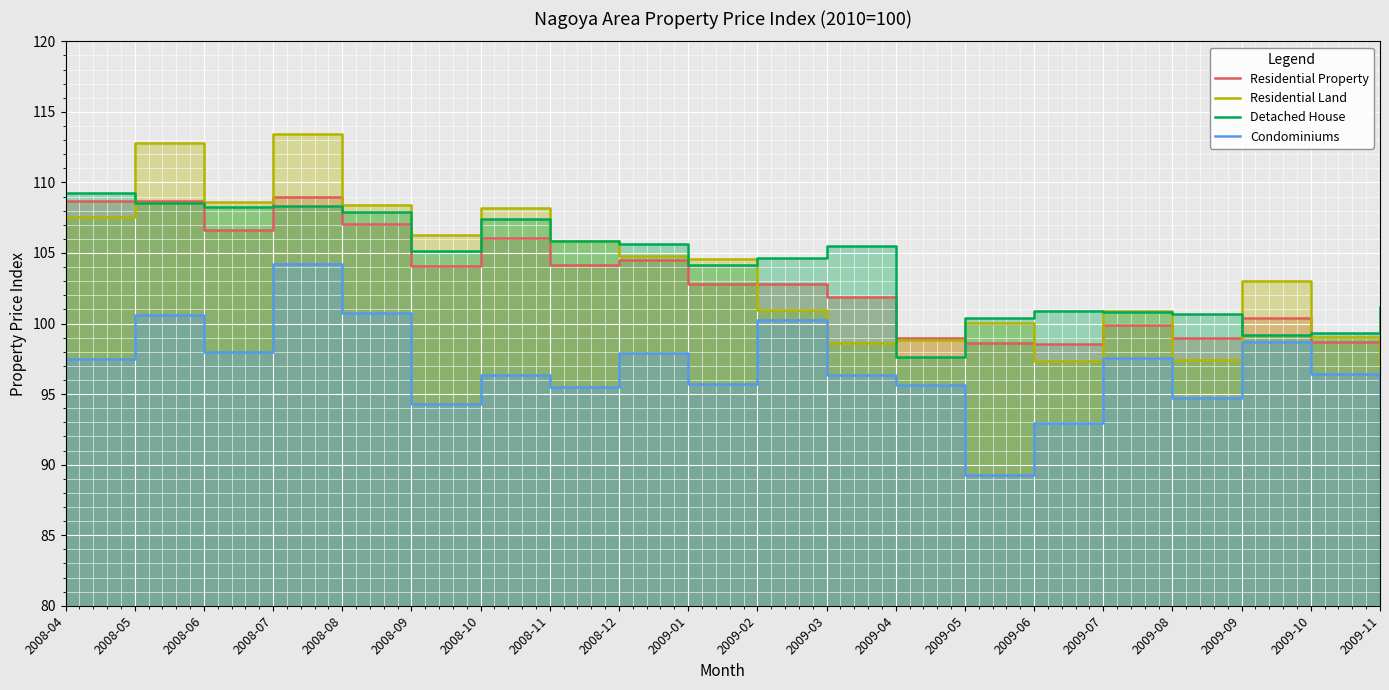

What is the sum of the Detached House values at 2009-02 and 2008-09?

209.8